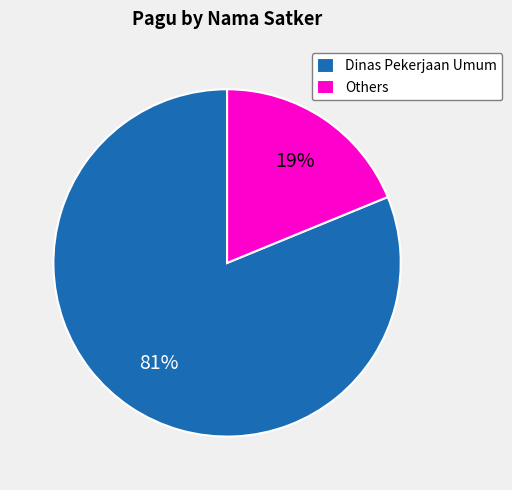

To the nearest percent, what portion does Others represent?

19%